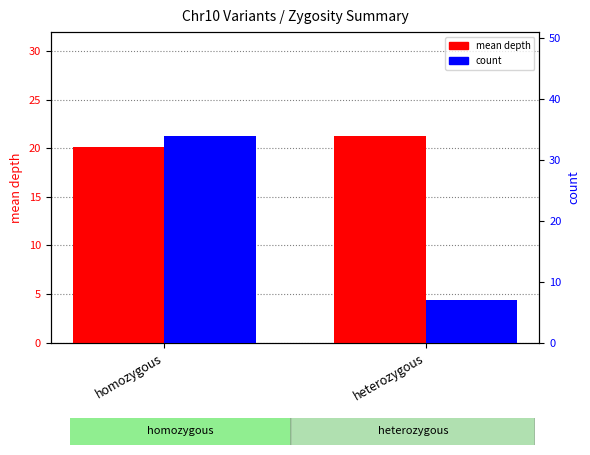

What is the label of the 1st bar from the left?

homozygous